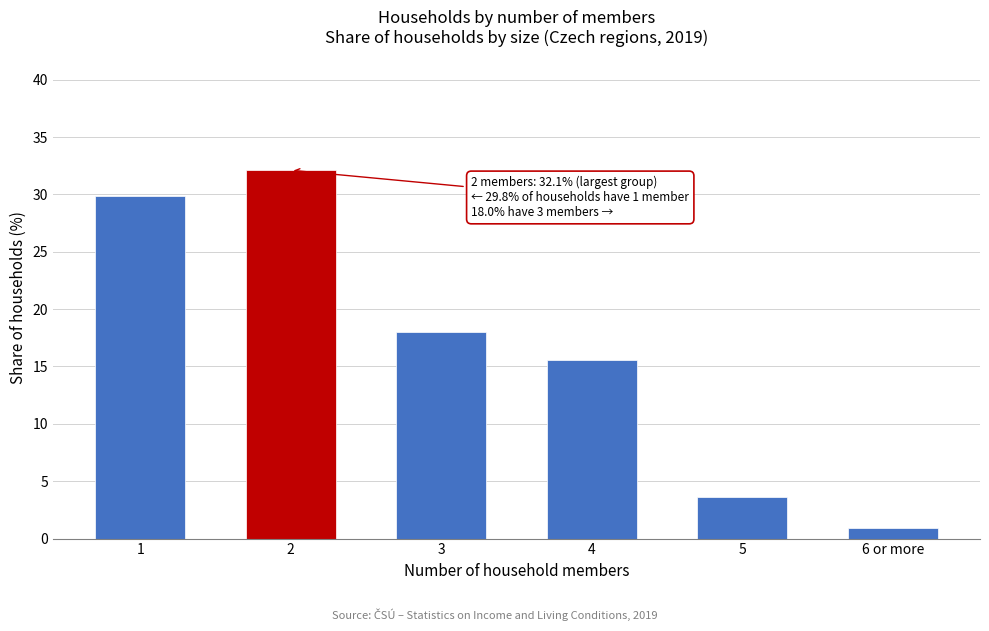

Reading right to left, extract all data points from this chart.

0.9	3.6	15.6	18.0	32.1	29.8